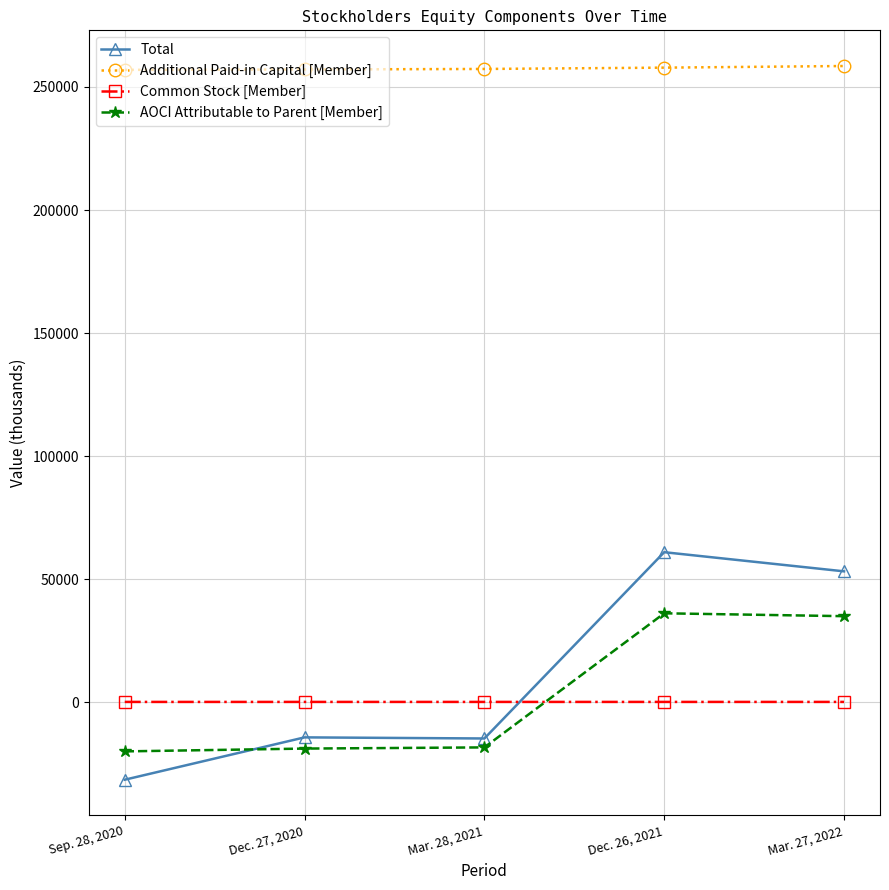

How many values in Total are below zero?

3